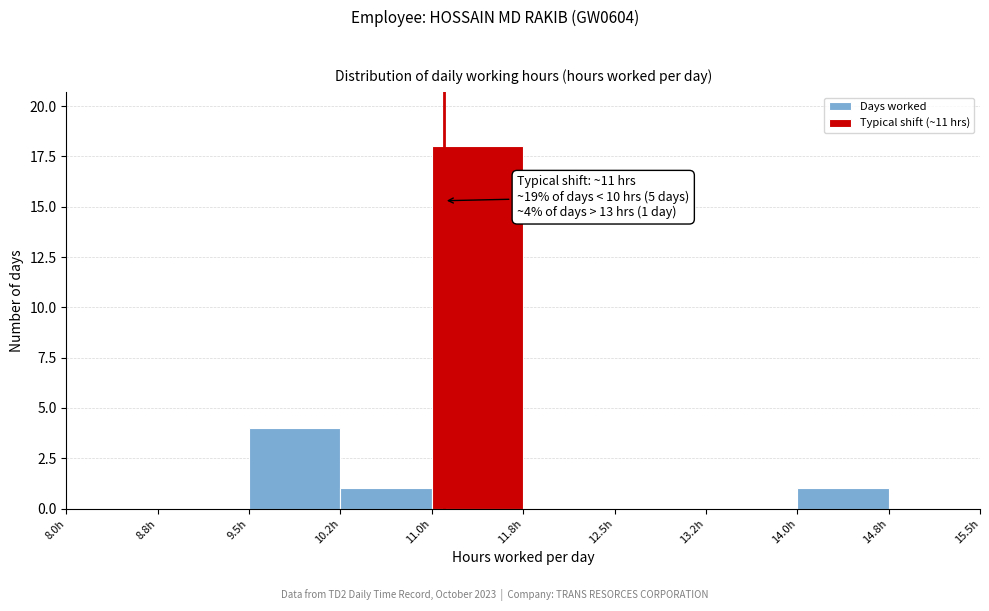

Over which range of the x-axis is the bar tallest?

11.00 to 11.75